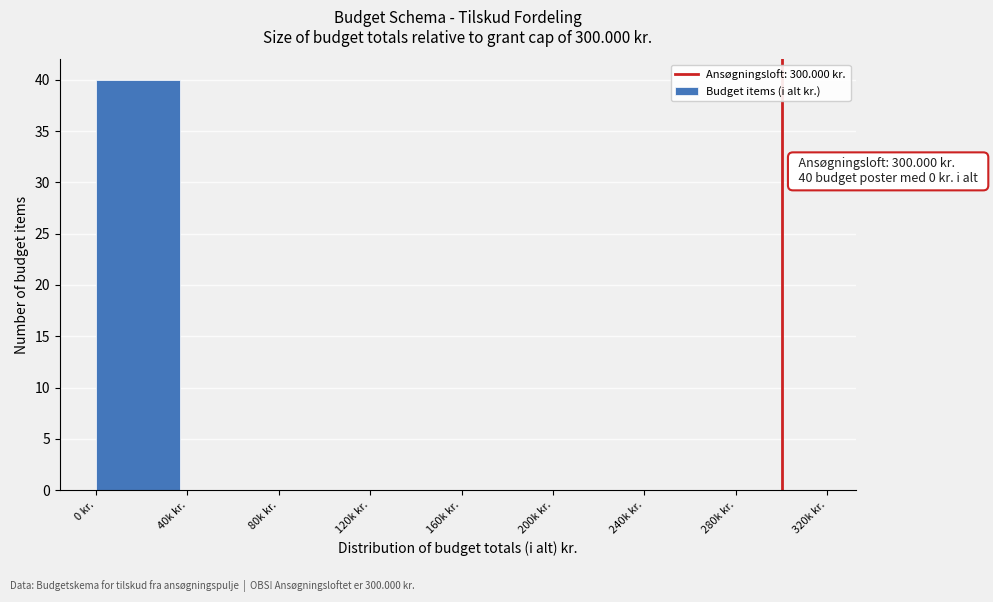

Reading right to left, transcribe all the data shown in this chart.

280k kr.=0	240k kr.=0	200k kr.=0	160k kr.=0	120k kr.=0	80k kr.=0	40k kr.=0	0 kr.=40